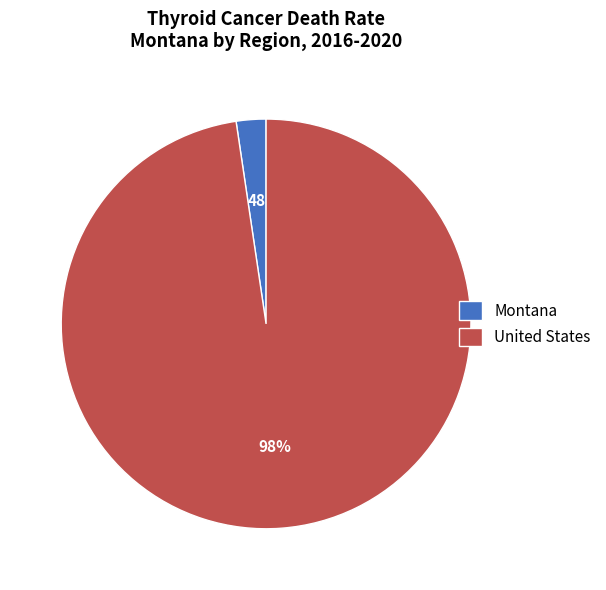

To the nearest percent, what is the average slice percentage?

50%